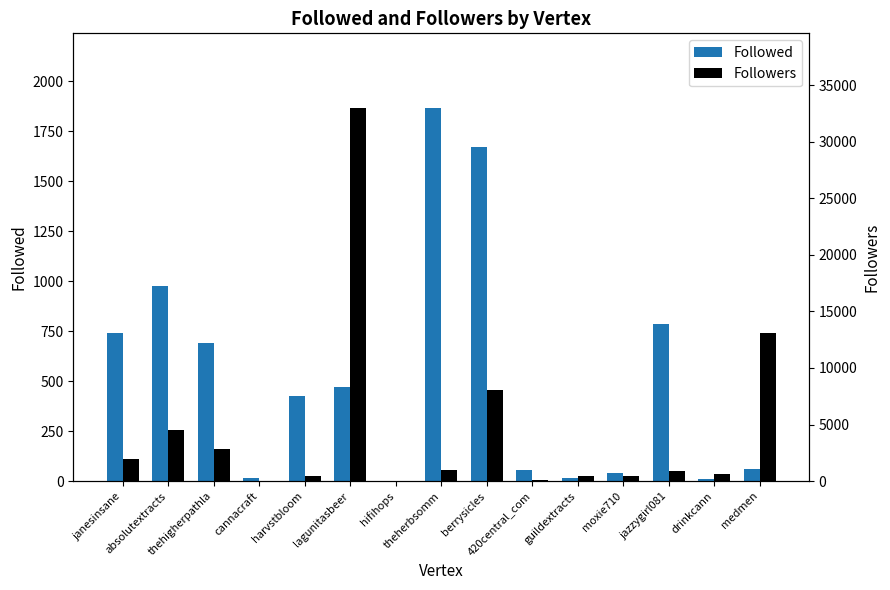

Which has a higher value, thehigherpathla or 420central_com?

thehigherpathla